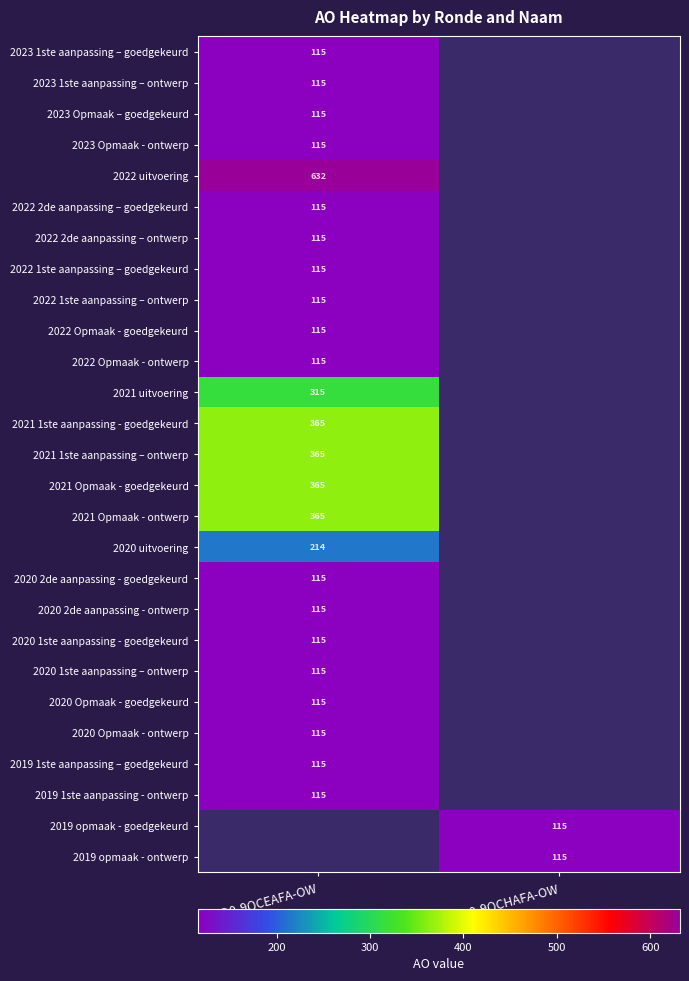

The value of 2020 uitvoering at QD0-9QCEAFA-OW is 214. True or false?

True